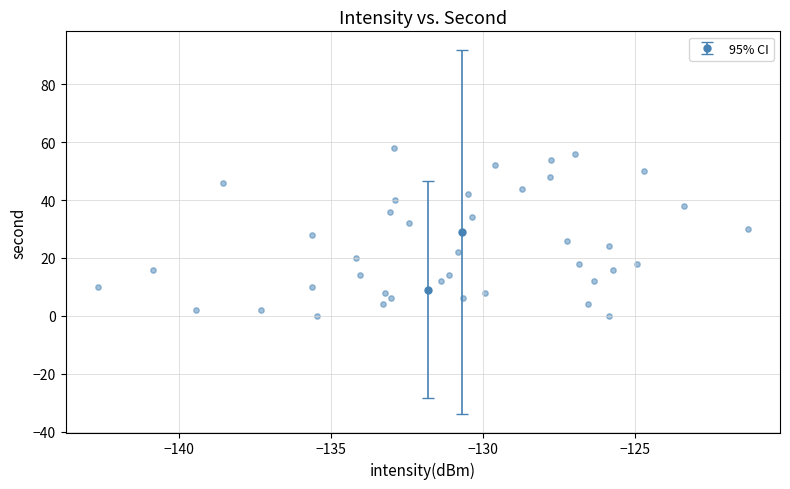

What is the range of Y values (max minus min)?

58